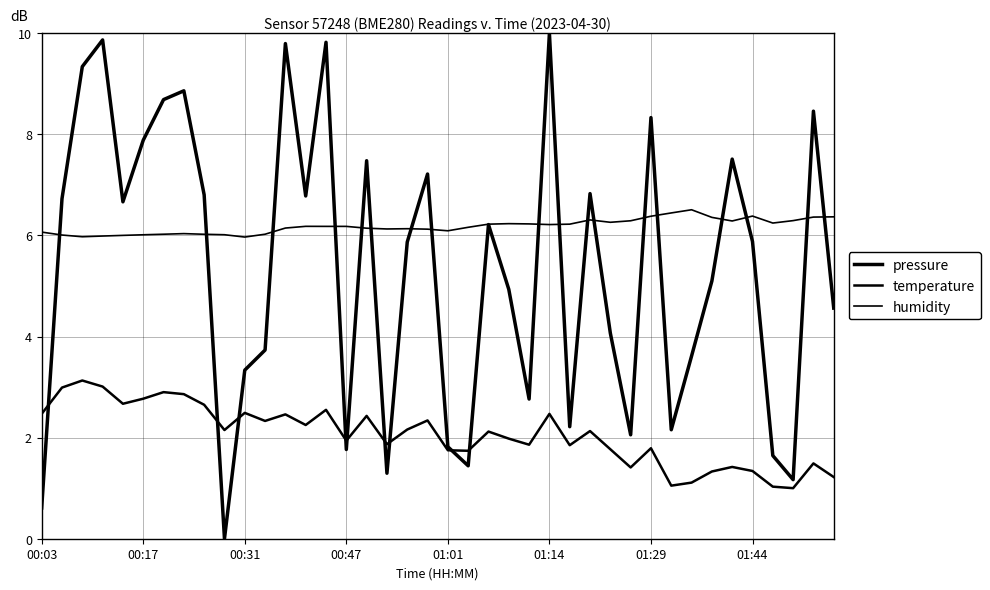

Reading left to right, extract all data points from this chart.

pressure: 0.6	6.7	9.3	9.9	6.7	7.9	8.7	8.9	6.8	0.0	3.3	3.7	9.8	6.8	9.8	1.8	7.5	1.3	5.9	7.2	1.8	1.4	6.2	4.9	2.8	10.0	2.2	6.8	4.1	2.1	8.3	2.2	3.6	5.1	7.5	5.9	1.6	1.2	8.5	4.6
temperature: 2.5	3.0	3.1	3.0	2.7	2.8	2.9	2.9	2.7	2.2	2.5	2.3	2.5	2.2	2.6	1.9	2.4	1.9	2.2	2.3	1.8	1.7	2.1	2.0	1.9	2.5	1.8	2.1	1.8	1.4	1.8	1.1	1.1	1.3	1.4	1.3	1.0	1.0	1.5	1.2
humidity: 6.1	6.0	6.0	6.0	6.0	6.0	6.0	6.0	6.0	6.0	6.0	6.0	6.1	6.2	6.2	6.2	6.1	6.1	6.1	6.1	6.1	6.2	6.2	6.2	6.2	6.2	6.2	6.3	6.3	6.3	6.4	6.4	6.5	6.4	6.3	6.4	6.2	6.3	6.4	6.4